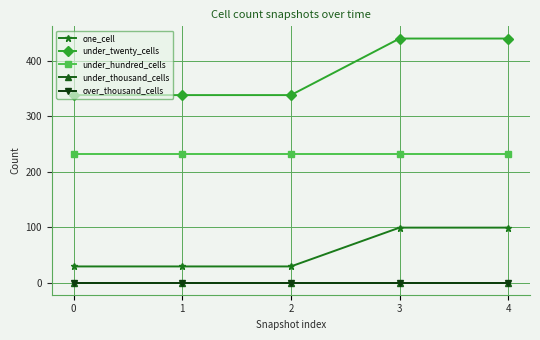

Rank the series by their maximum value, from lowest to highest.

under_thousand_cells, over_thousand_cells, one_cell, under_hundred_cells, under_twenty_cells